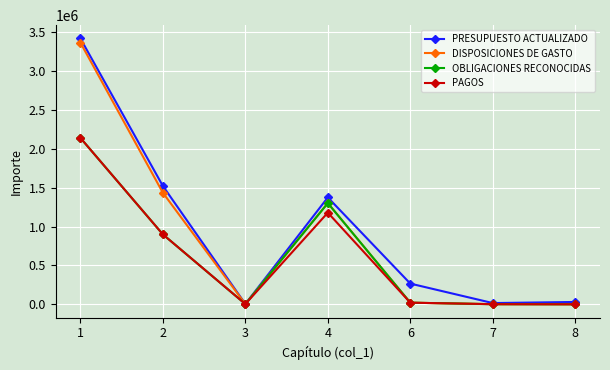

The value of OBLIGACIONES RECONOCIDAS at 2 is 1217286. True or false?

False